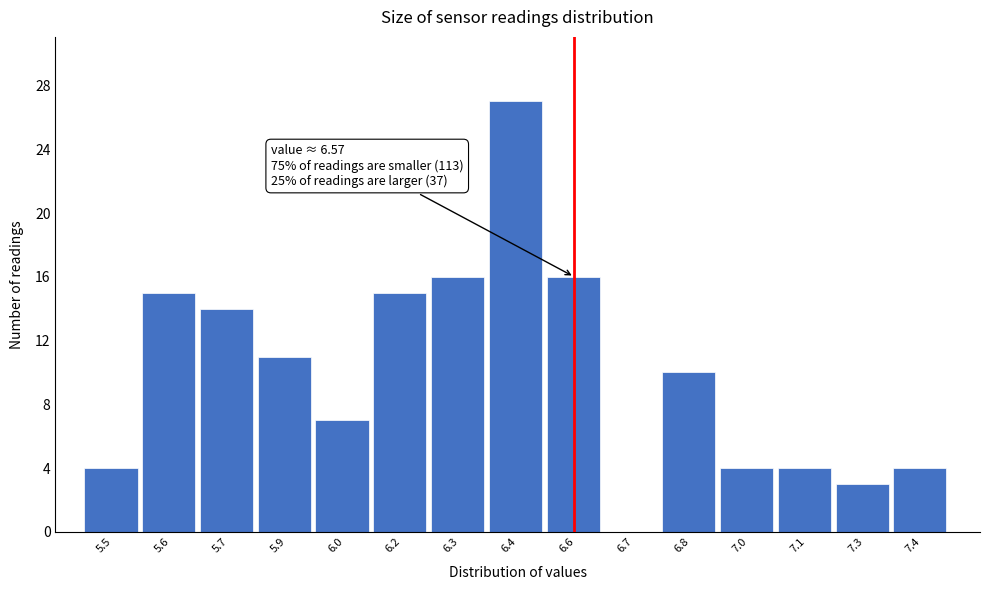

Reading left to right, what are all the values shown in this chart?

5.5=4	5.6=15	5.7=14	5.9=11	6.0=7	6.2=15	6.3=16	6.4=27	6.6=16	6.7=0	6.8=10	7.0=4	7.1=4	7.3=3	7.4=4